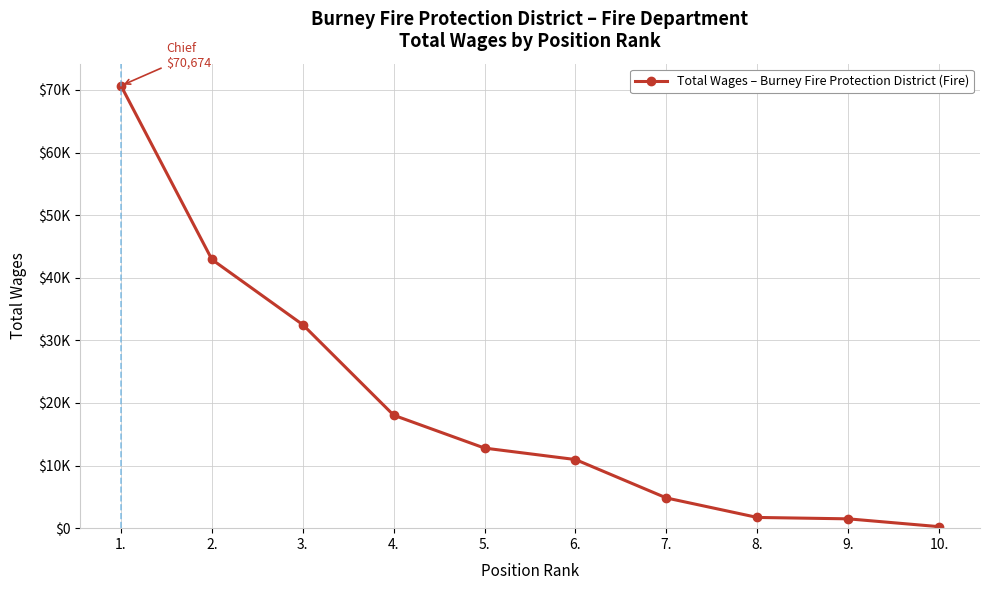

At which label is the value closest to 35457?

3.